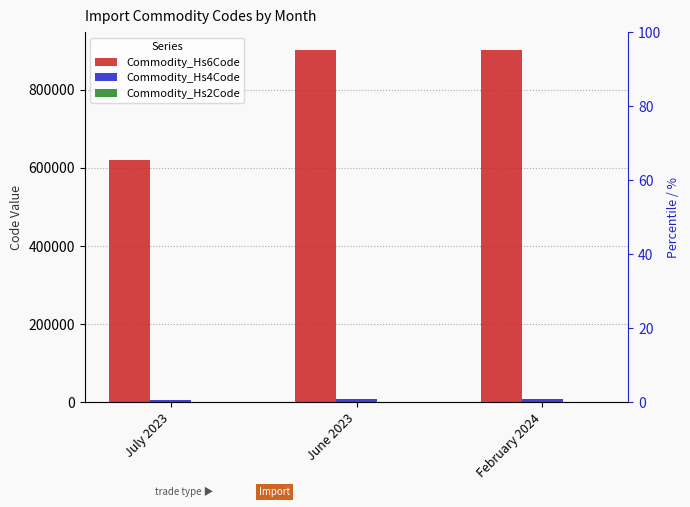

Which series changed the most between July 2023 and June 2023?

Commodity_Hs6Code